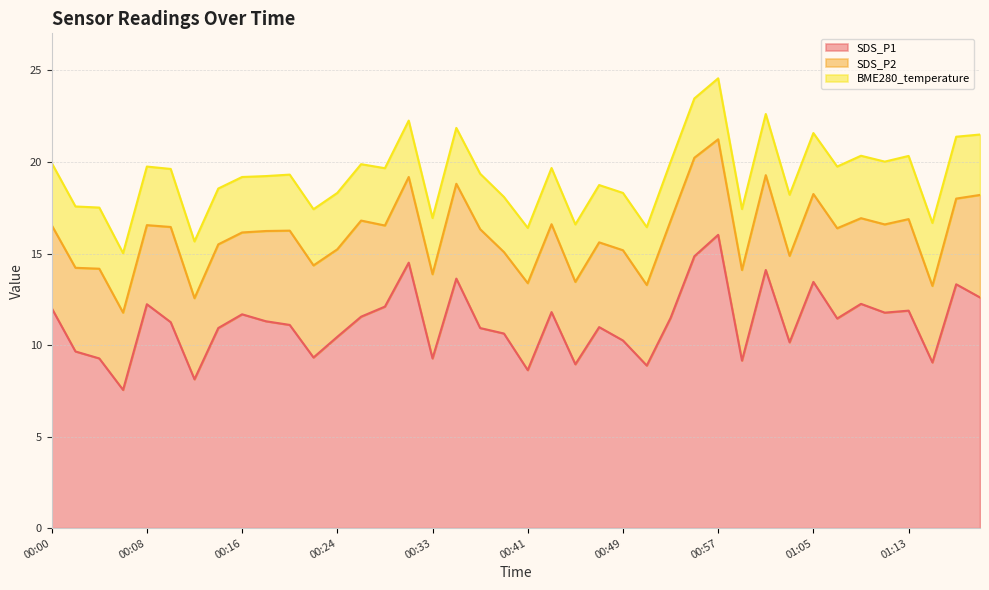

What value does the SDS_P2 series have at 00:22?

5.0